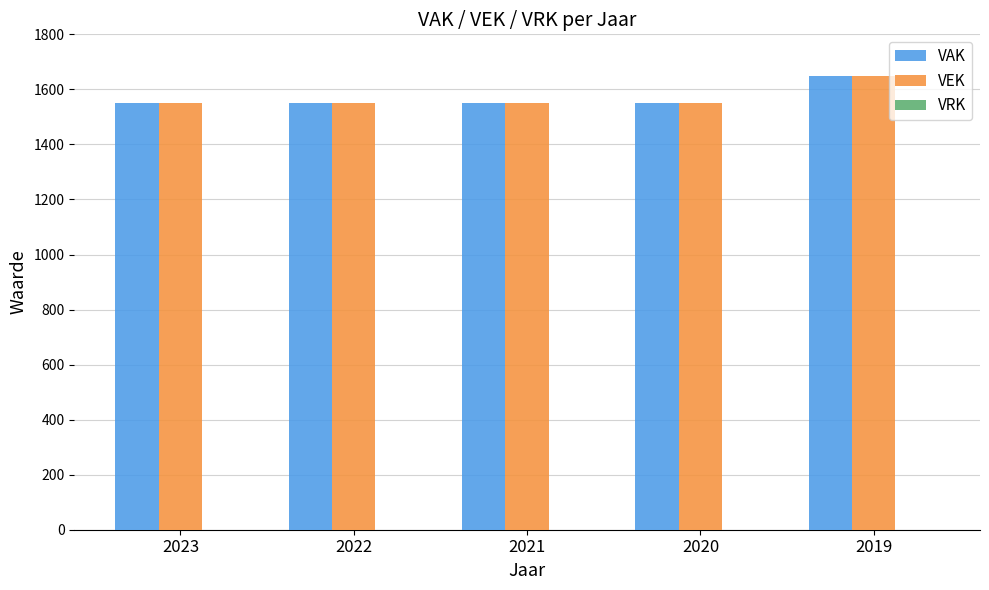

At which category does the chart reach its peak across all series?

2019